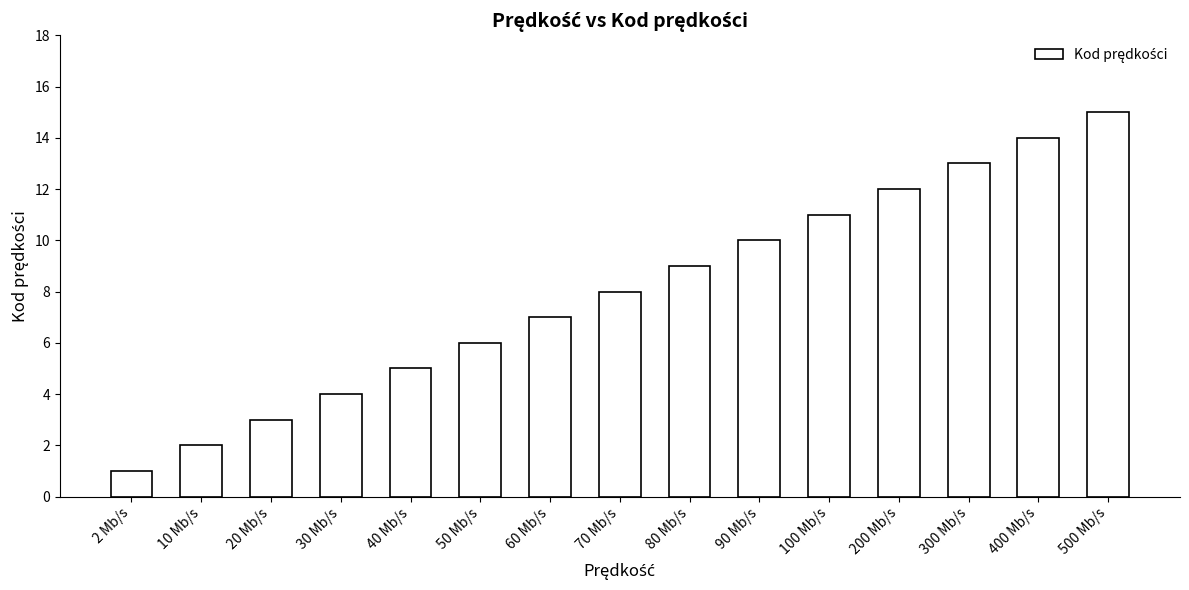

What is the average value?

8